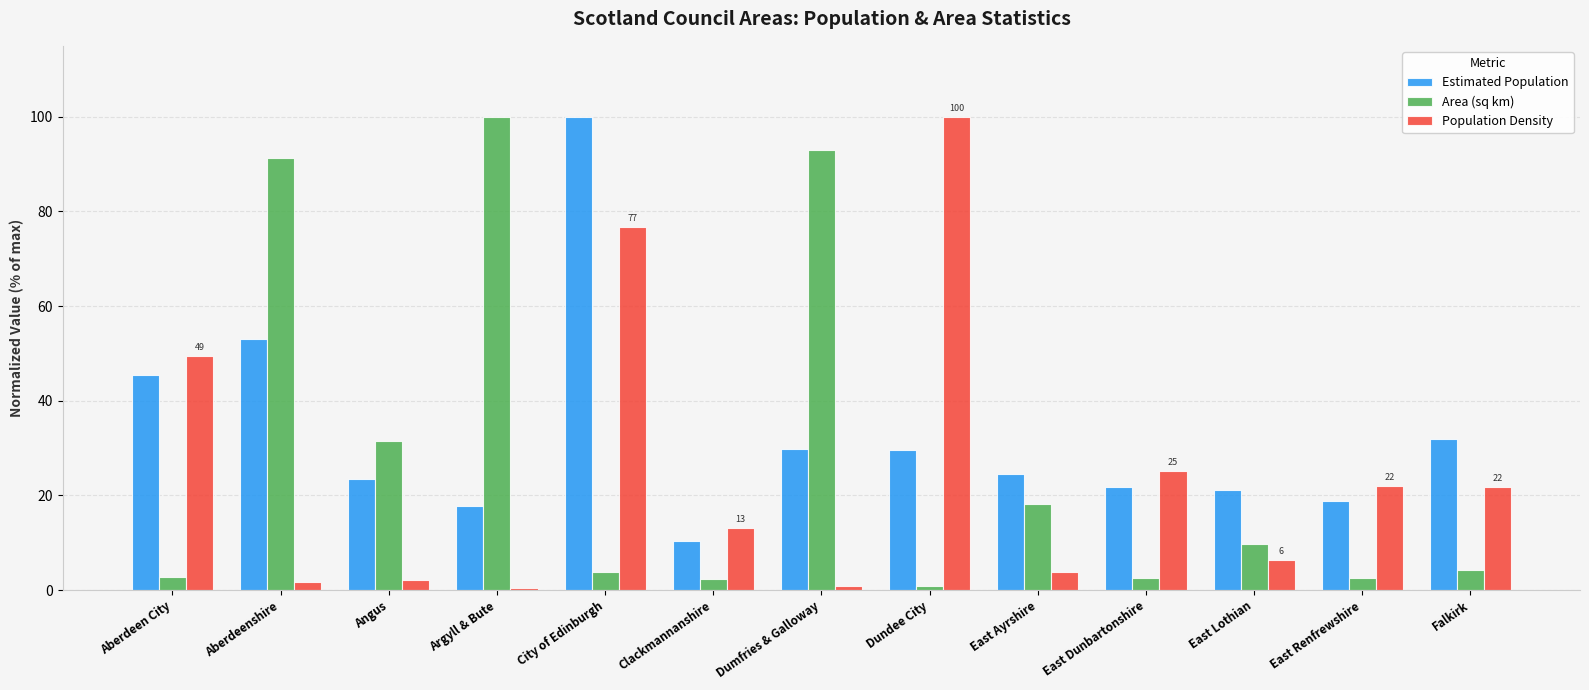

Rank the series at Angus from highest to lowest value.

Area (sq km), Estimated Population, Population Density